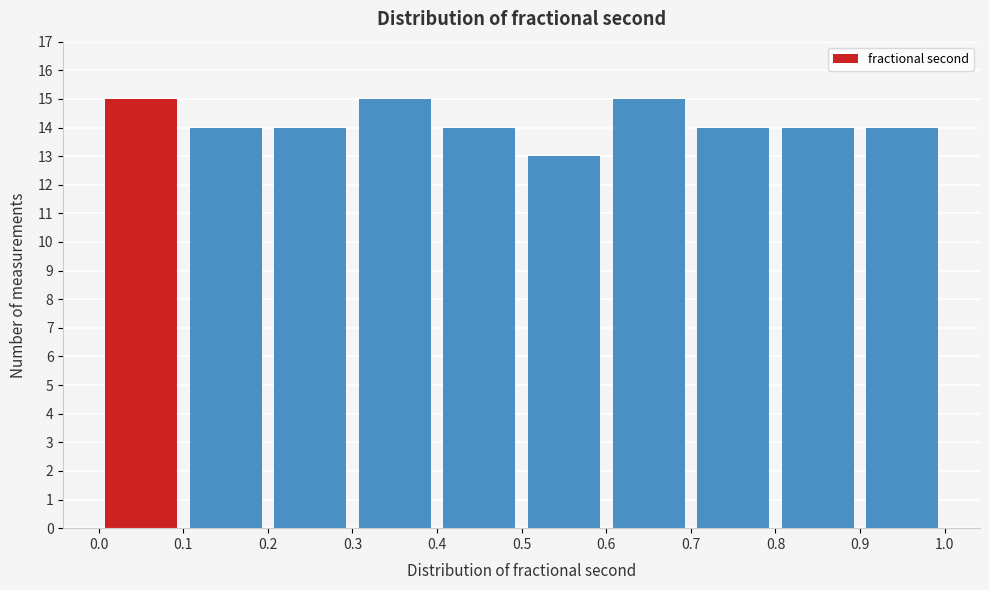

Reading left to right, transcribe this chart: for each bar, give the range it covers on the x-axis and its height. The values are not printed on the chart, so give them approximately, as read against the axis.

0.0 to 0.1: 15
0.1 to 0.2: 14
0.2 to 0.3: 14
0.3 to 0.4: 15
0.4 to 0.5: 14
0.5 to 0.6: 13
0.6 to 0.7: 15
0.7 to 0.8: 14
0.8 to 0.9: 14
0.9 to 1.0: 14